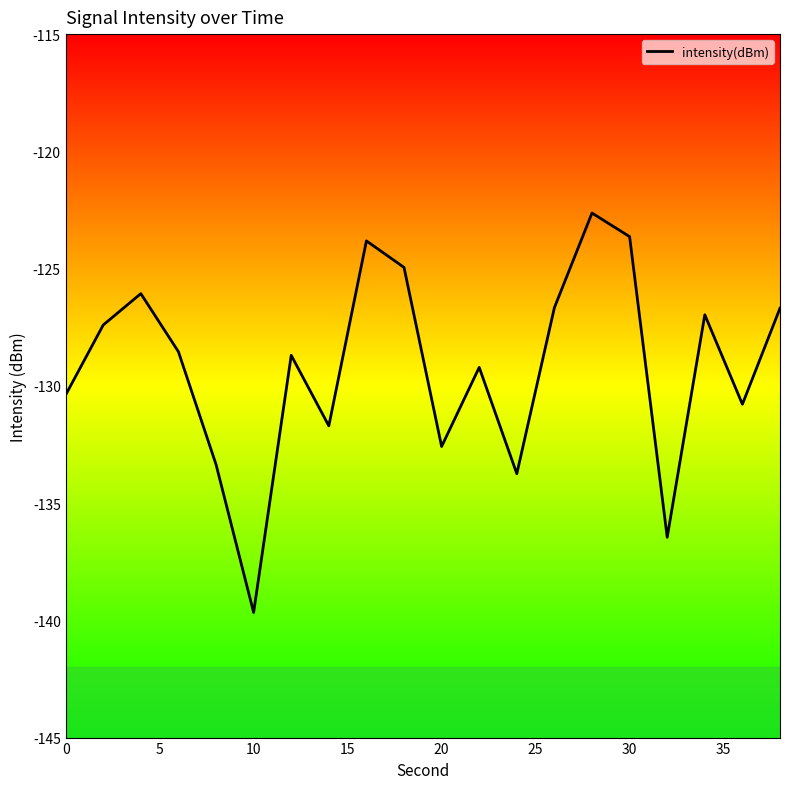

What is the minimum value shown in the chart?

-139.7